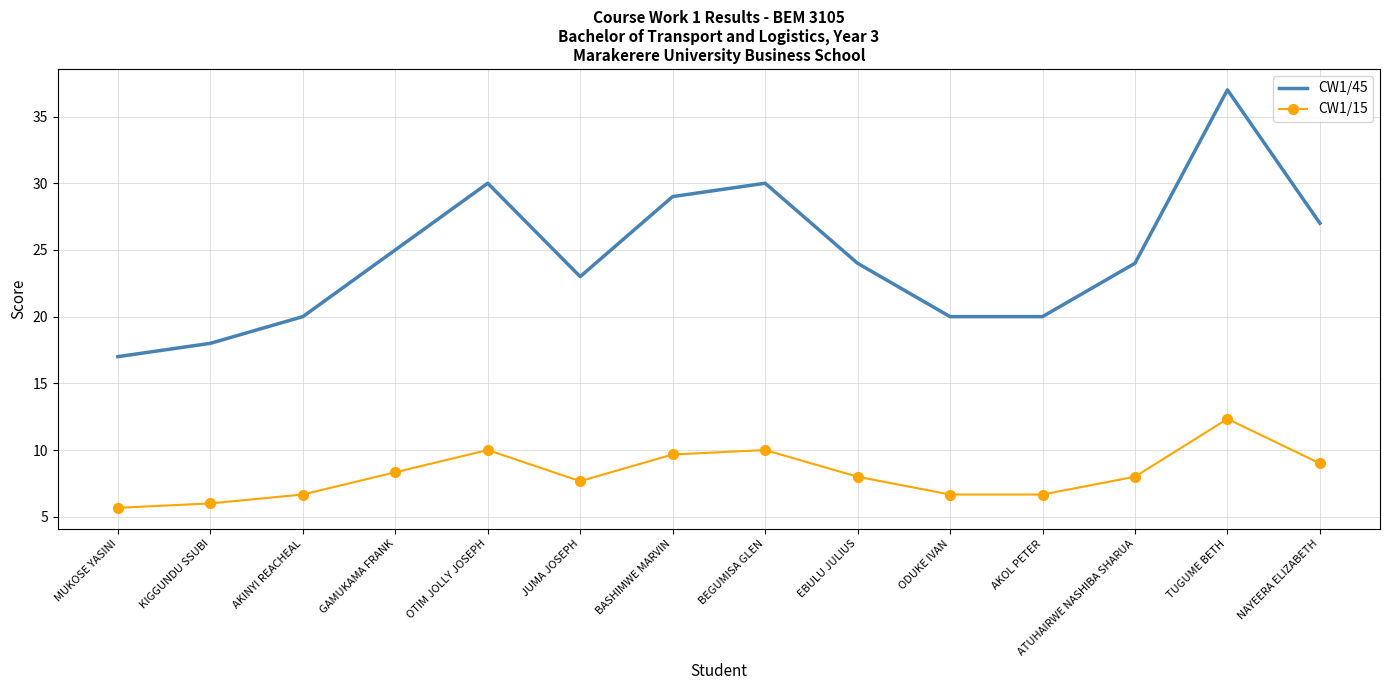

What position from the left is KIGGUNDU SSUBI?

2